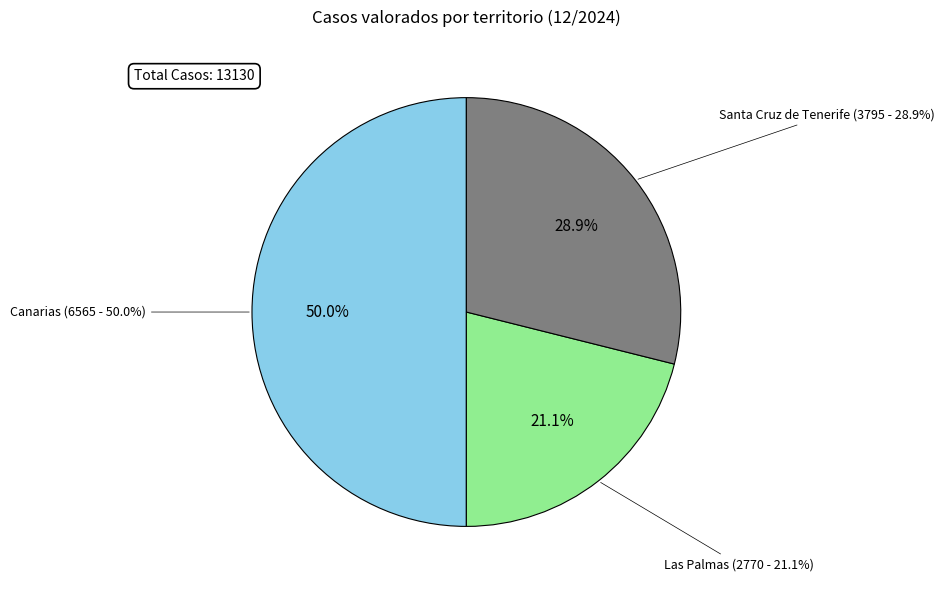

To the nearest percent, what percentage of the pie is Las Palmas?

21%